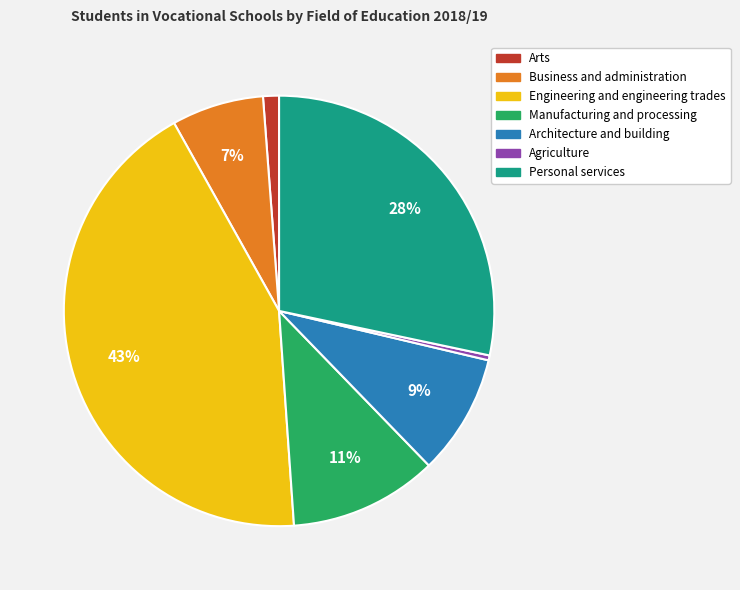

Is Architecture and building the majority of the pie?

No